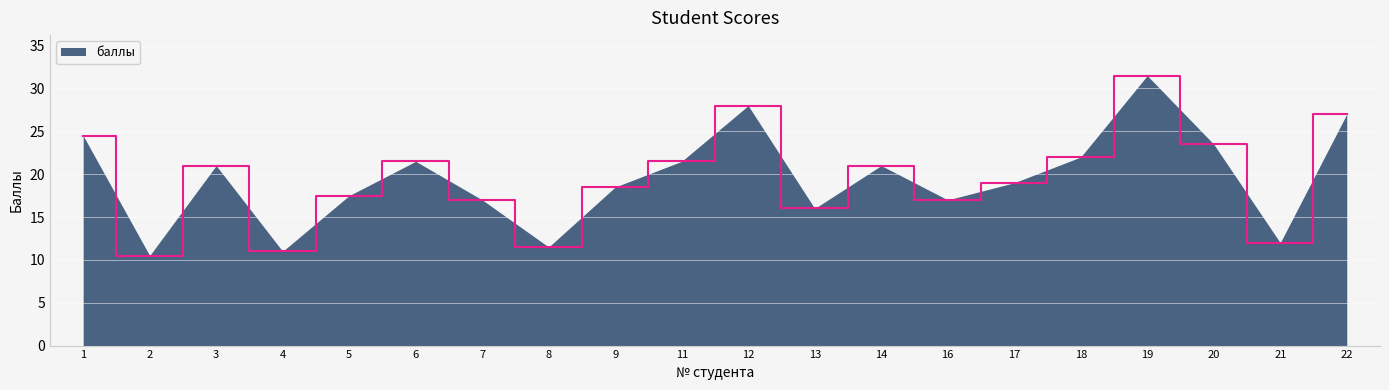

Which has a higher value, 12 or 18?

12